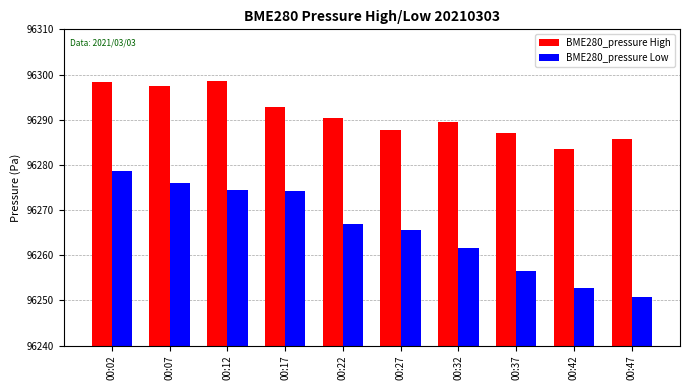

What is the average value of the BME280_pressure Low series?

96265.7